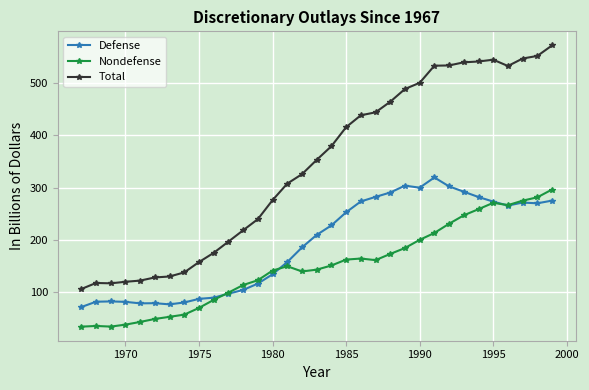

How many categories are shown in the chart?

33